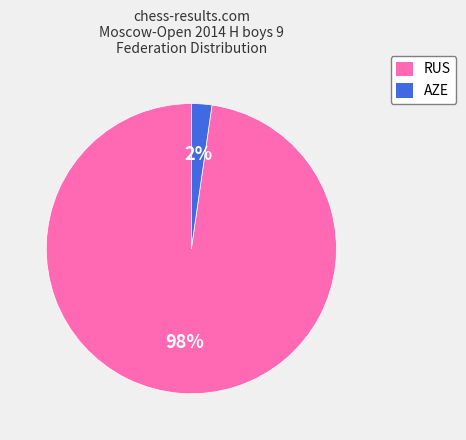

Which slice is the smallest?

AZE